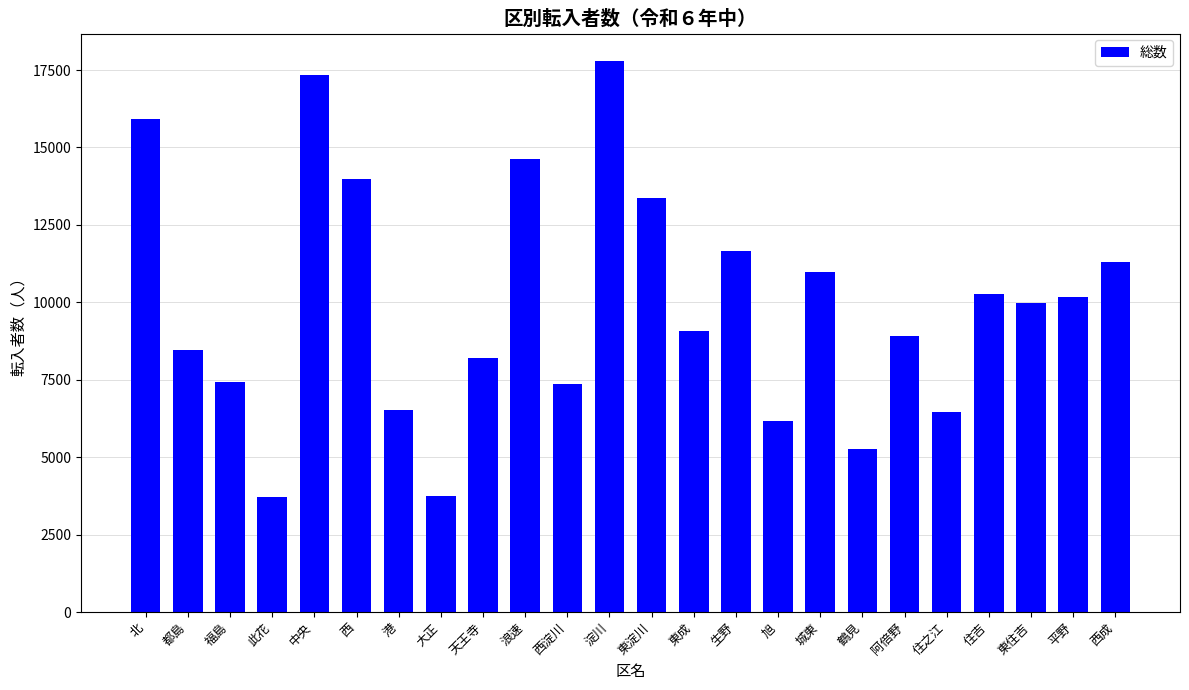

What is the greatest value displayed?

17791